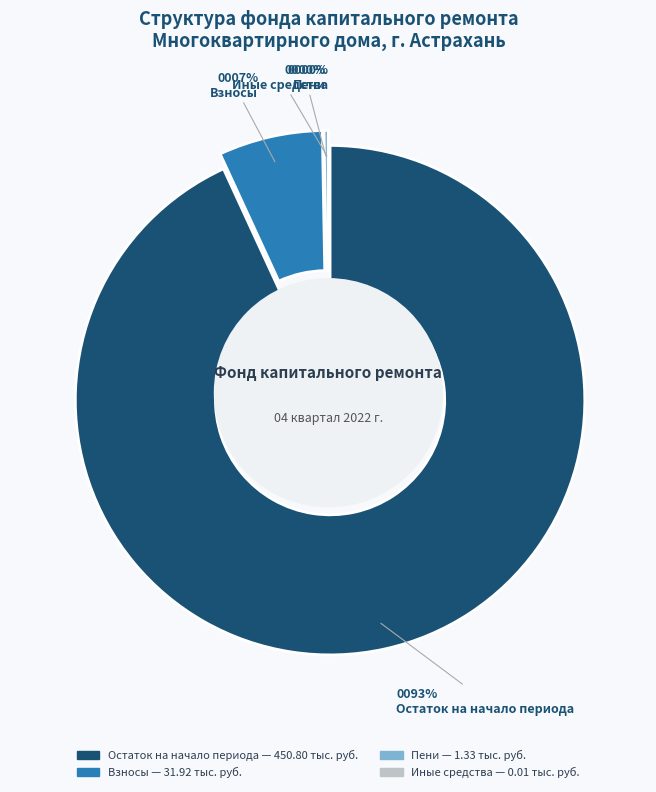

Does any single category account for the majority?

Yes